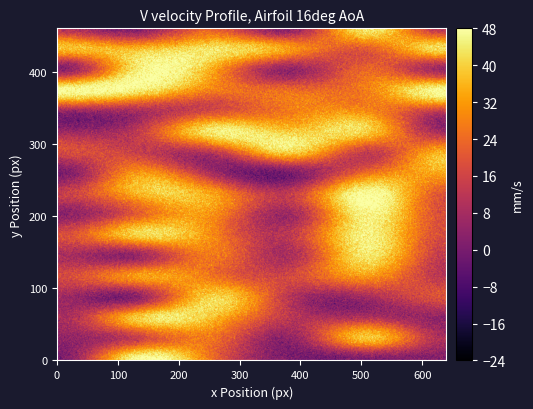

What is the sum of all row16 values?

214